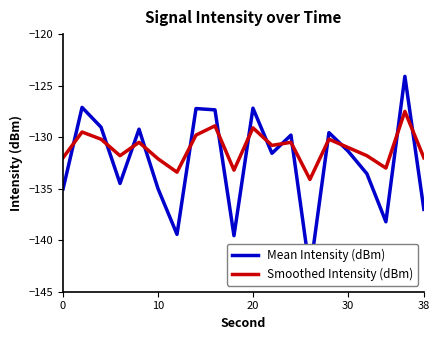

Is it true that Smoothed Intensity (dBm) equals -78.6 at 10?

False